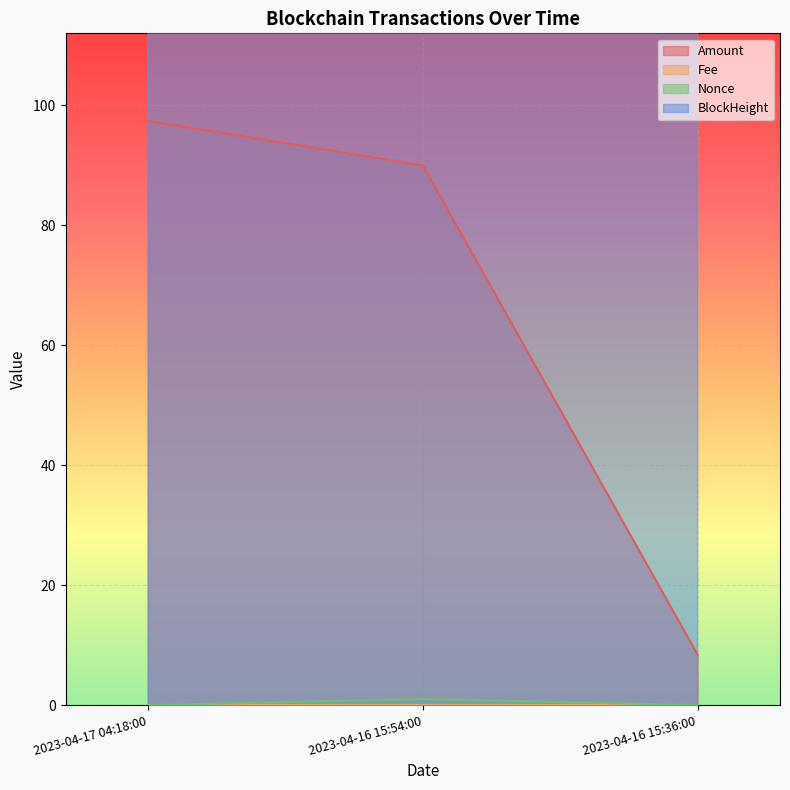

What position from the left is 2023-04-16 15:54:00?

2